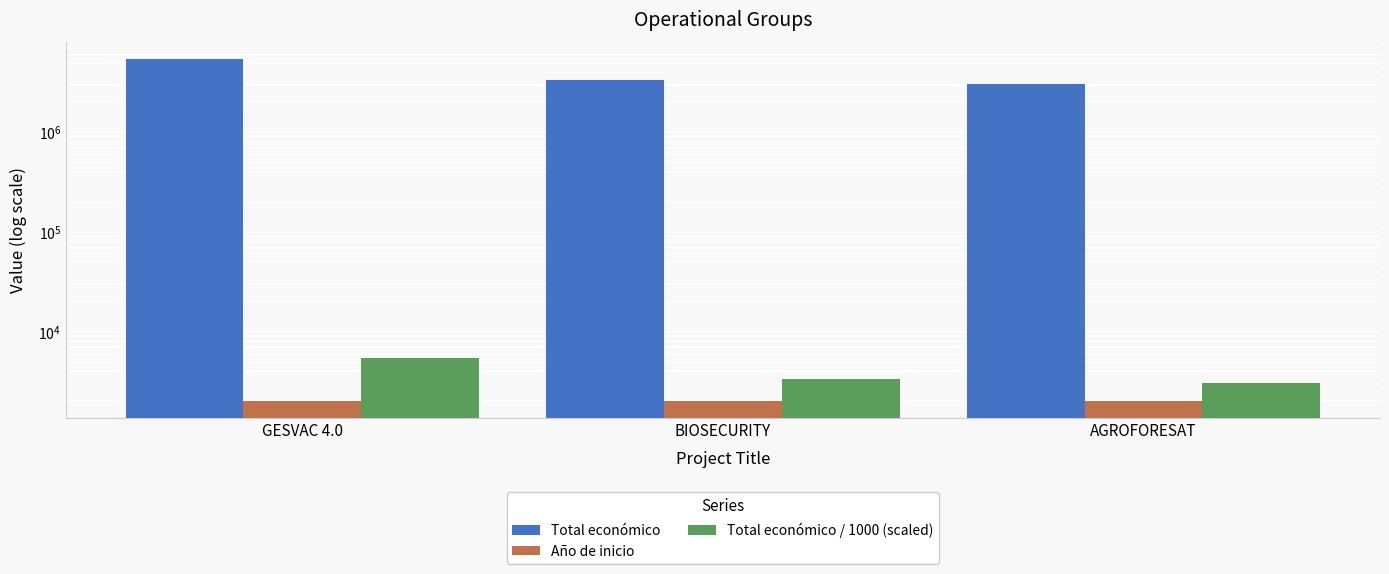

The value of Año de inicio at BIOSECURITY is 3442.5. True or false?

False